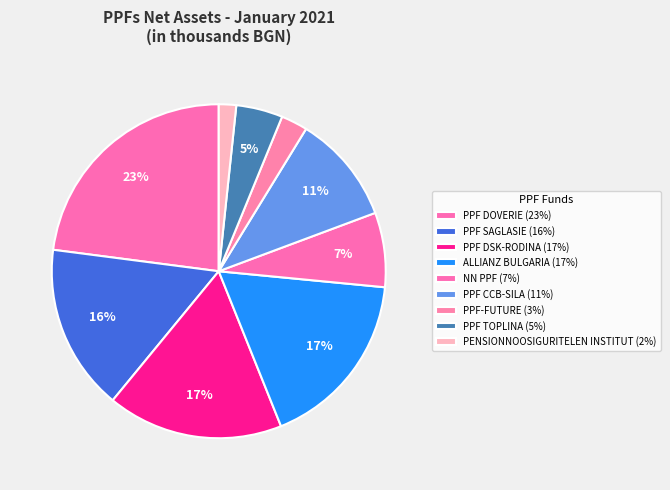

The PPF DOVERIE slice represents 23% of the pie. True or false?

True